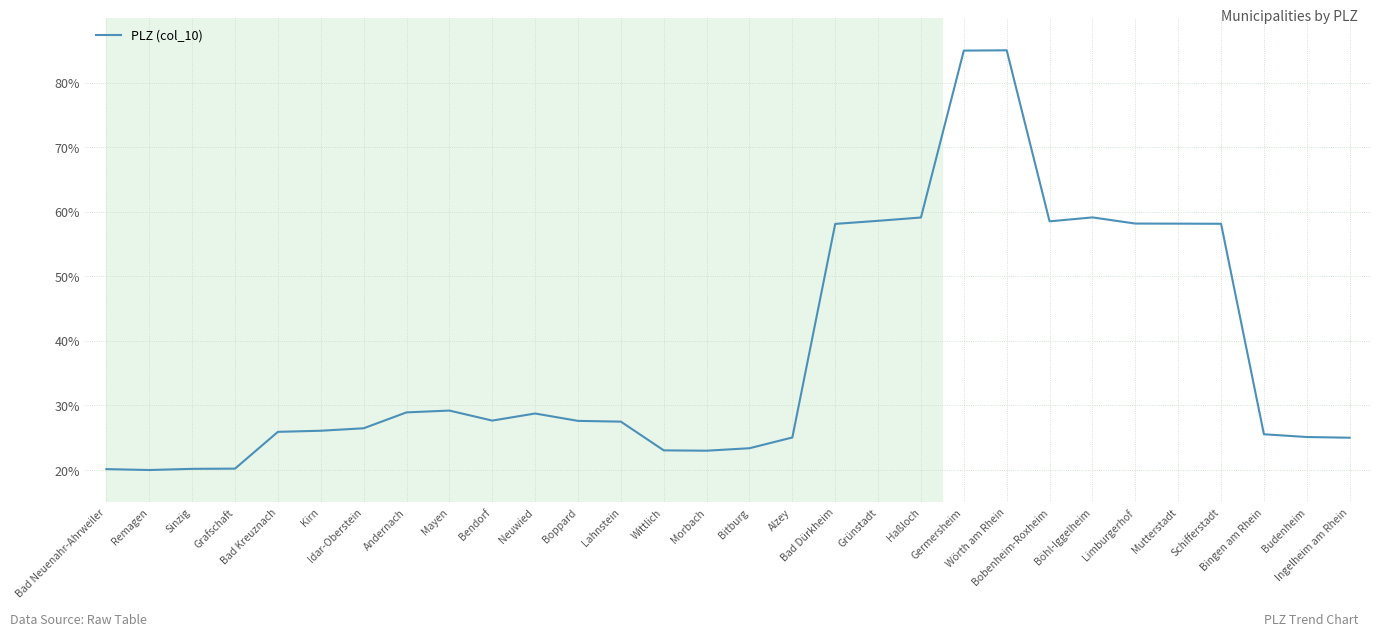

What is the average value?

37.9